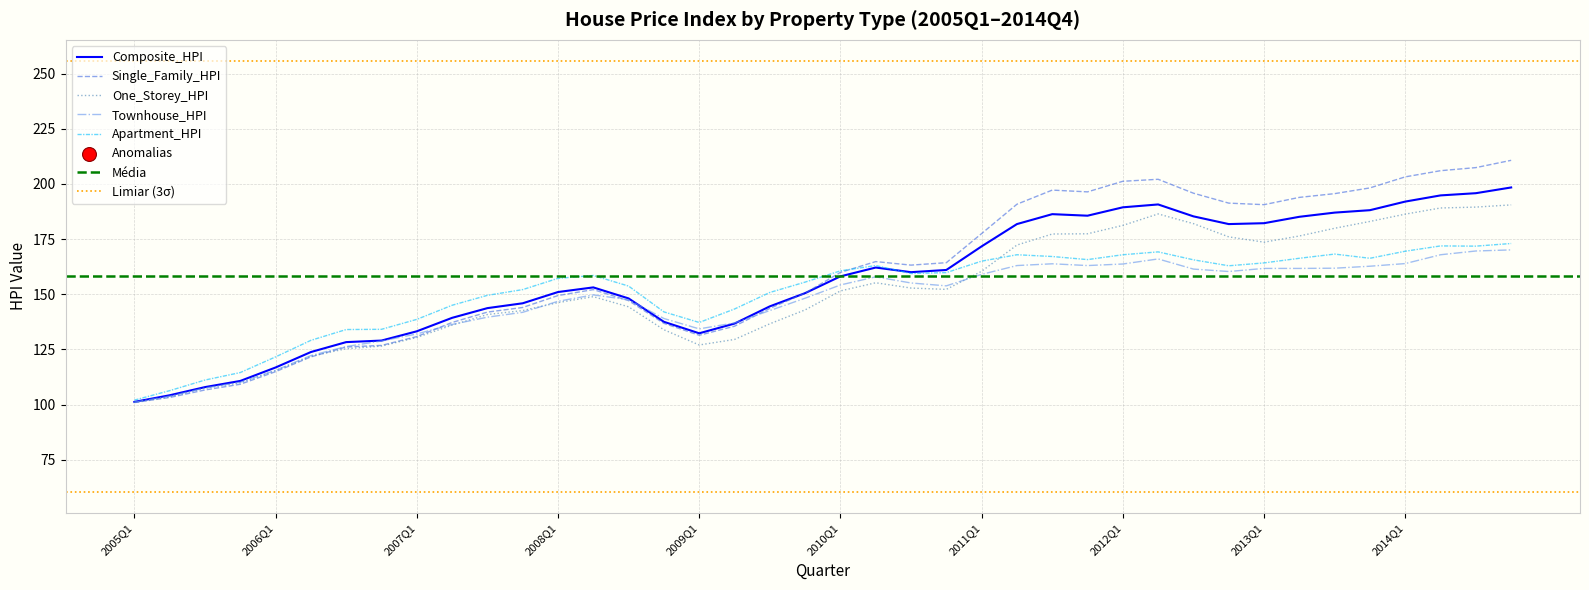

Which series has the largest total across all categories?

Single_Family_HPI